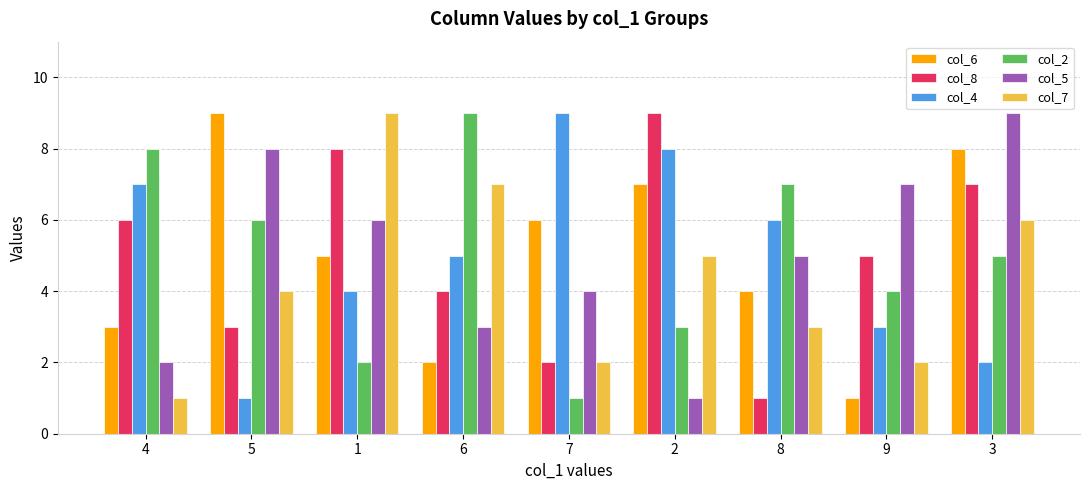

What is the sum of all col_5 values?

45